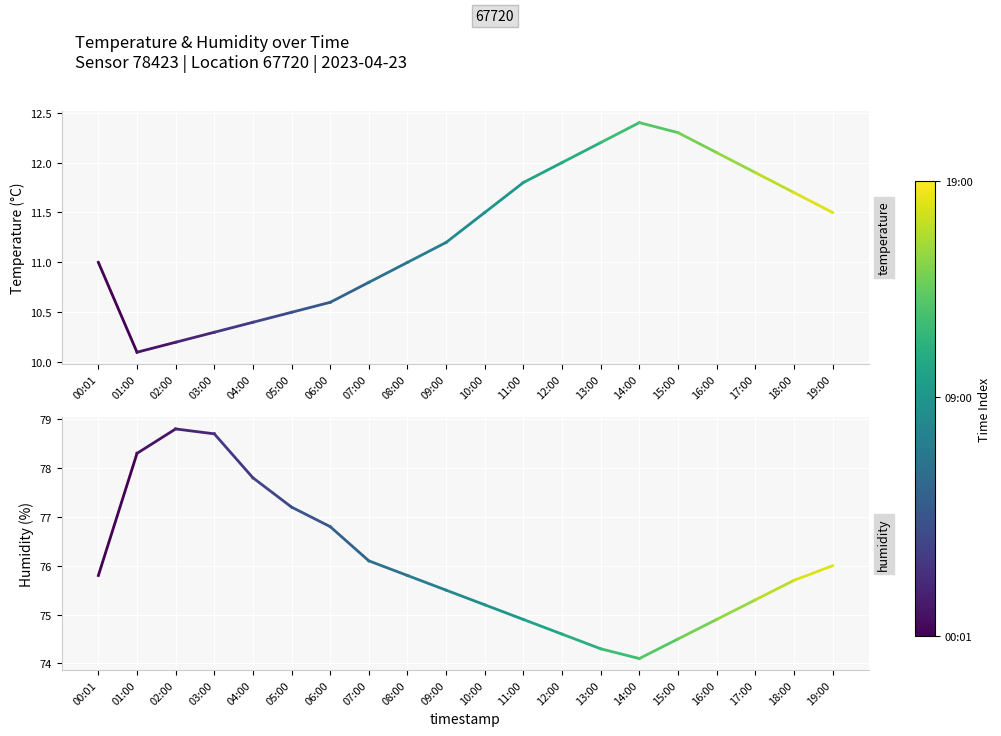

Reading left to right, what are all the values shown in this chart?

temperature: 00:01=11.0	01:00=10.1
humidity: 00:01=75.8	01:00=78.3